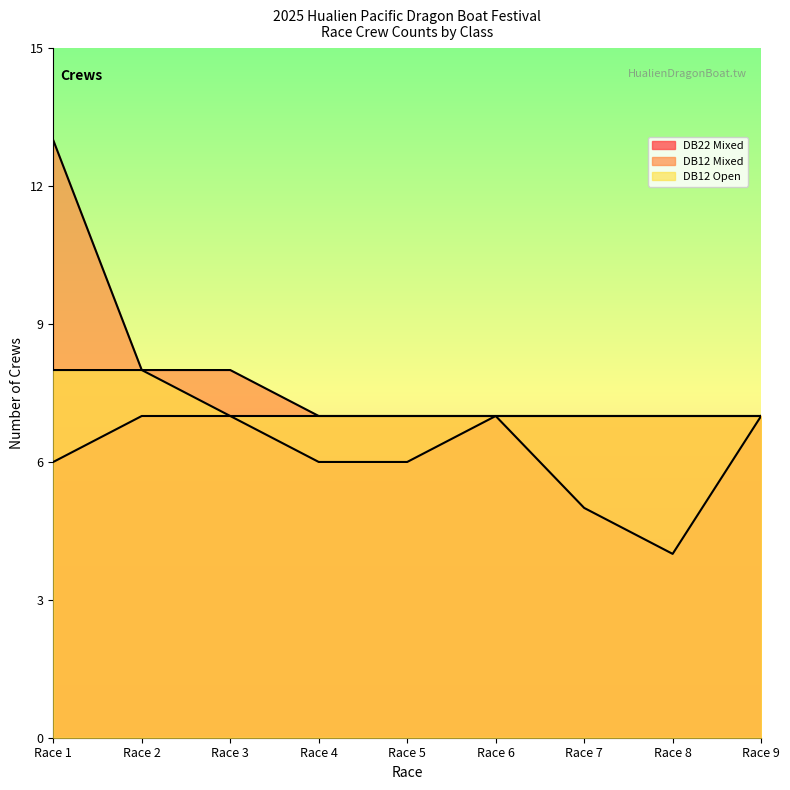

At which label does DB22 Mixed first exceed 6?

Race 2